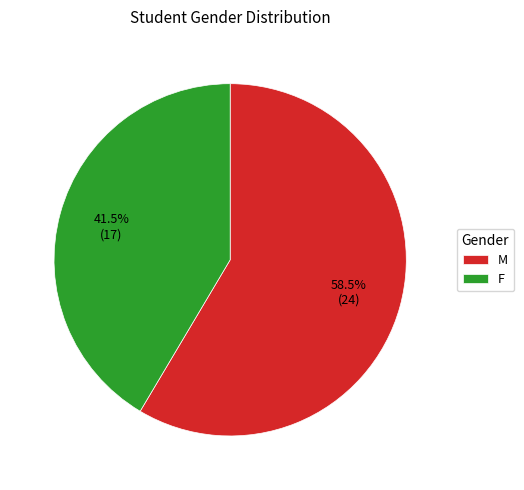

To the nearest percent, what is the average slice percentage?

50%